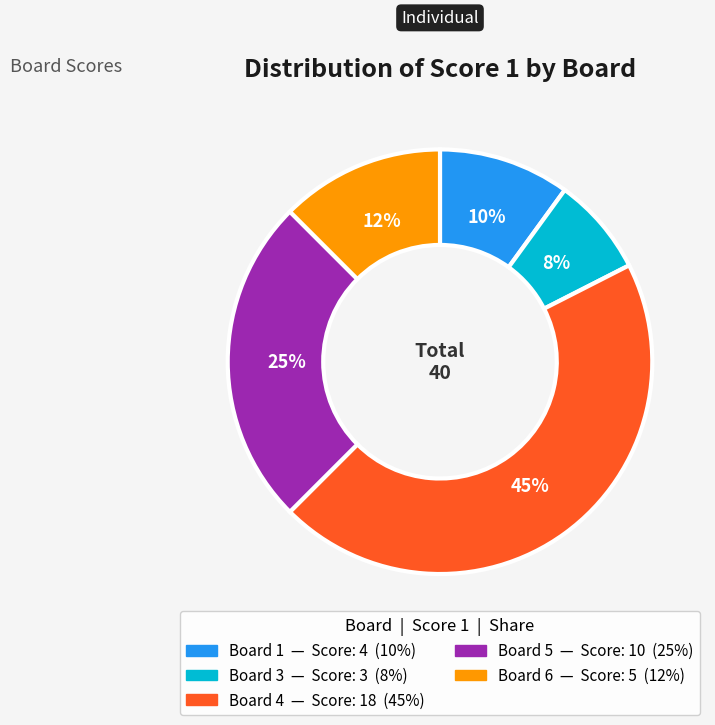

Is there a majority slice in this chart?

No